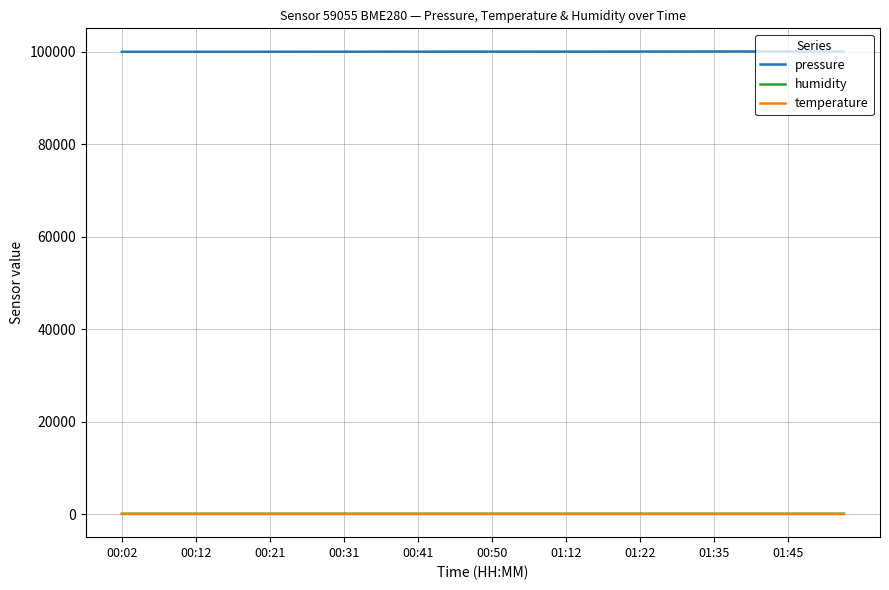

What is the maximum value shown in the chart?

100027.4